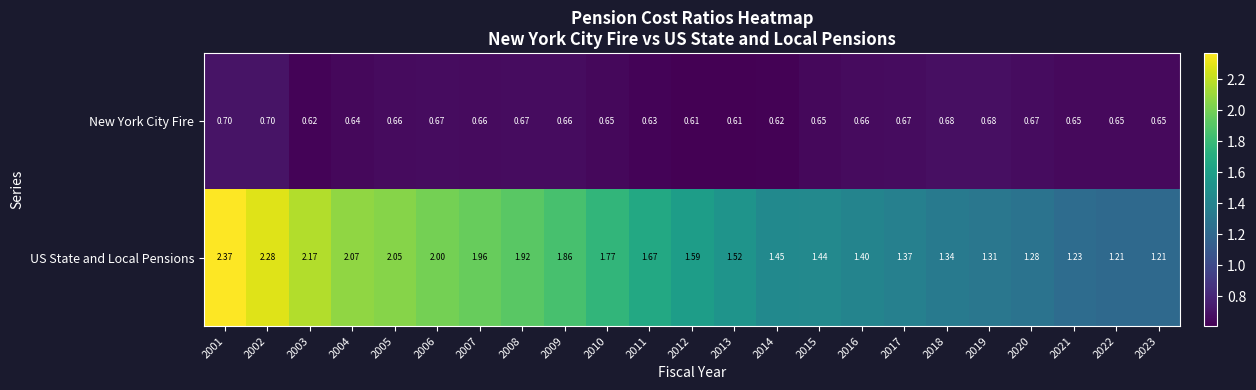

Rank the series by their maximum value, from highest to lowest.

US State and Local Pensions, New York City Fire